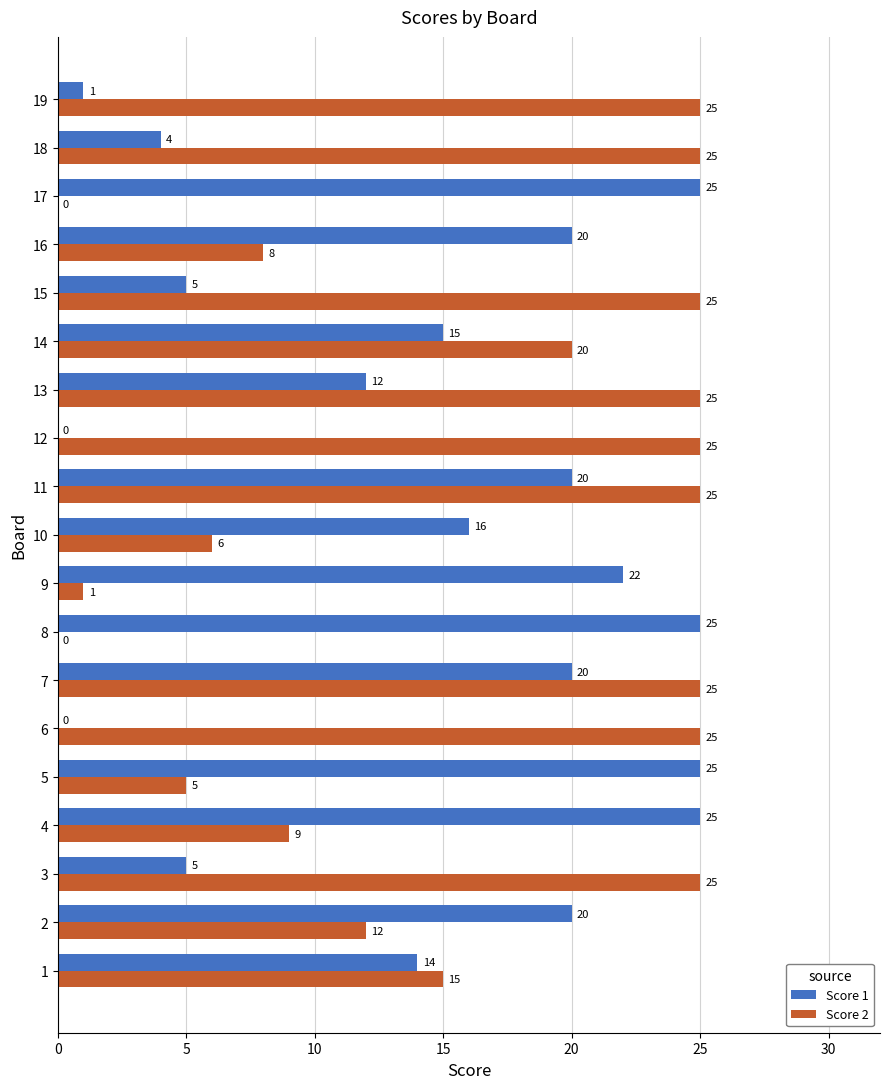

What are all the series names shown in the legend?

Score 1, Score 2